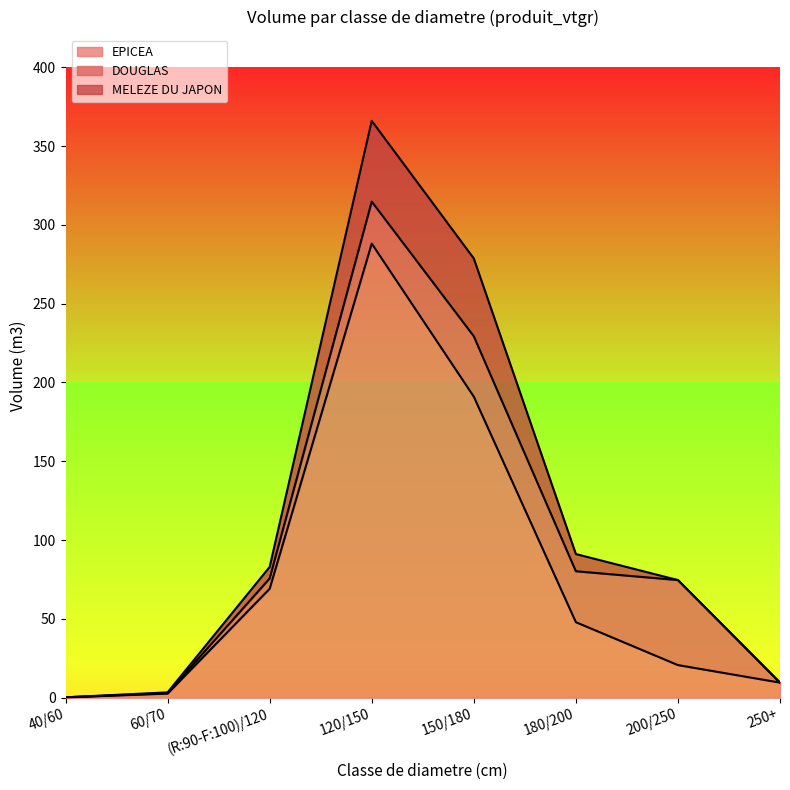

Rank the series at 200/250 from lowest to highest value.

MELEZE DU JAPON, EPICEA, DOUGLAS